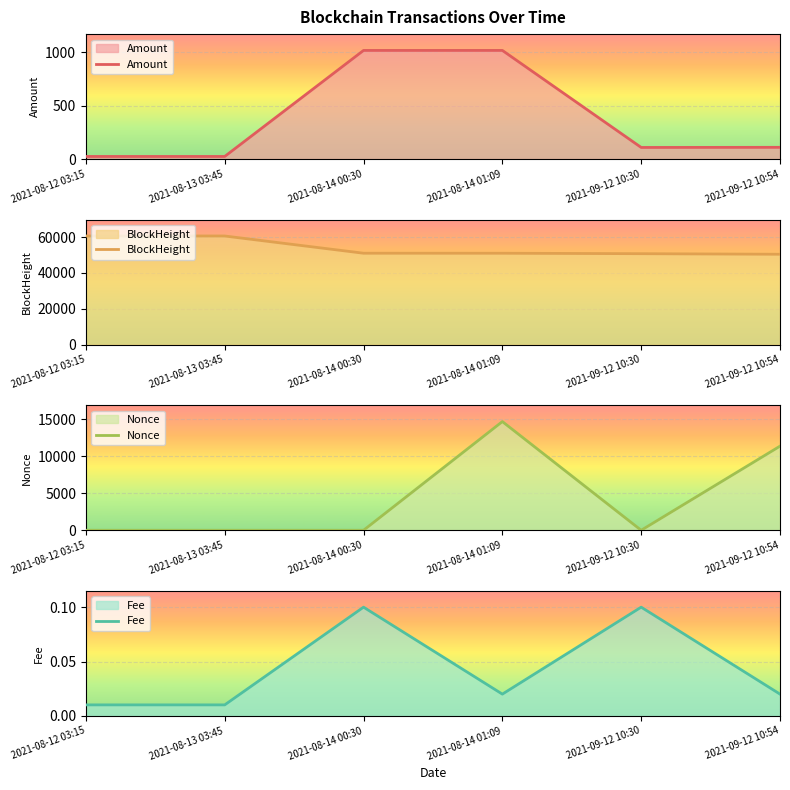

What is the difference between the maximum and minimum values in the BlockHeight series?

10173